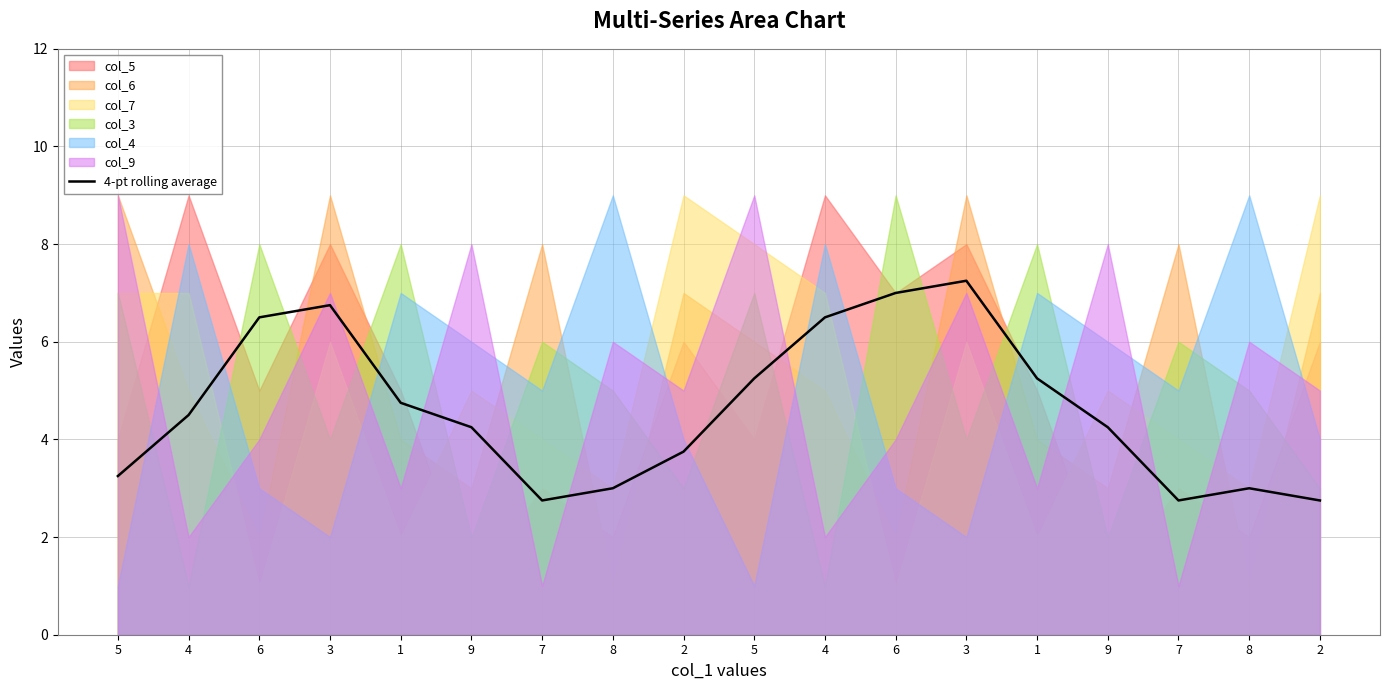

What is the ratio of the value at 8 to the value at 1?

0.6